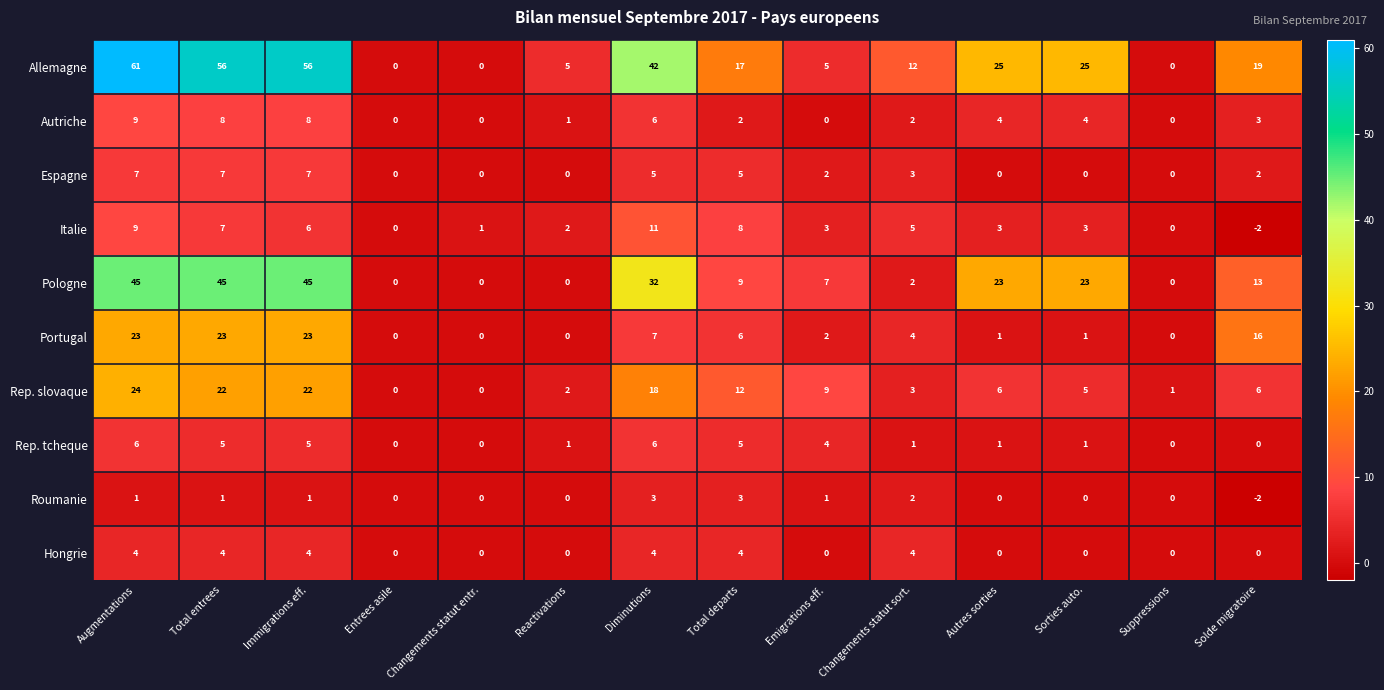

Between Changements statut entr. and Changements statut sort., which series saw the biggest shift?

Allemagne